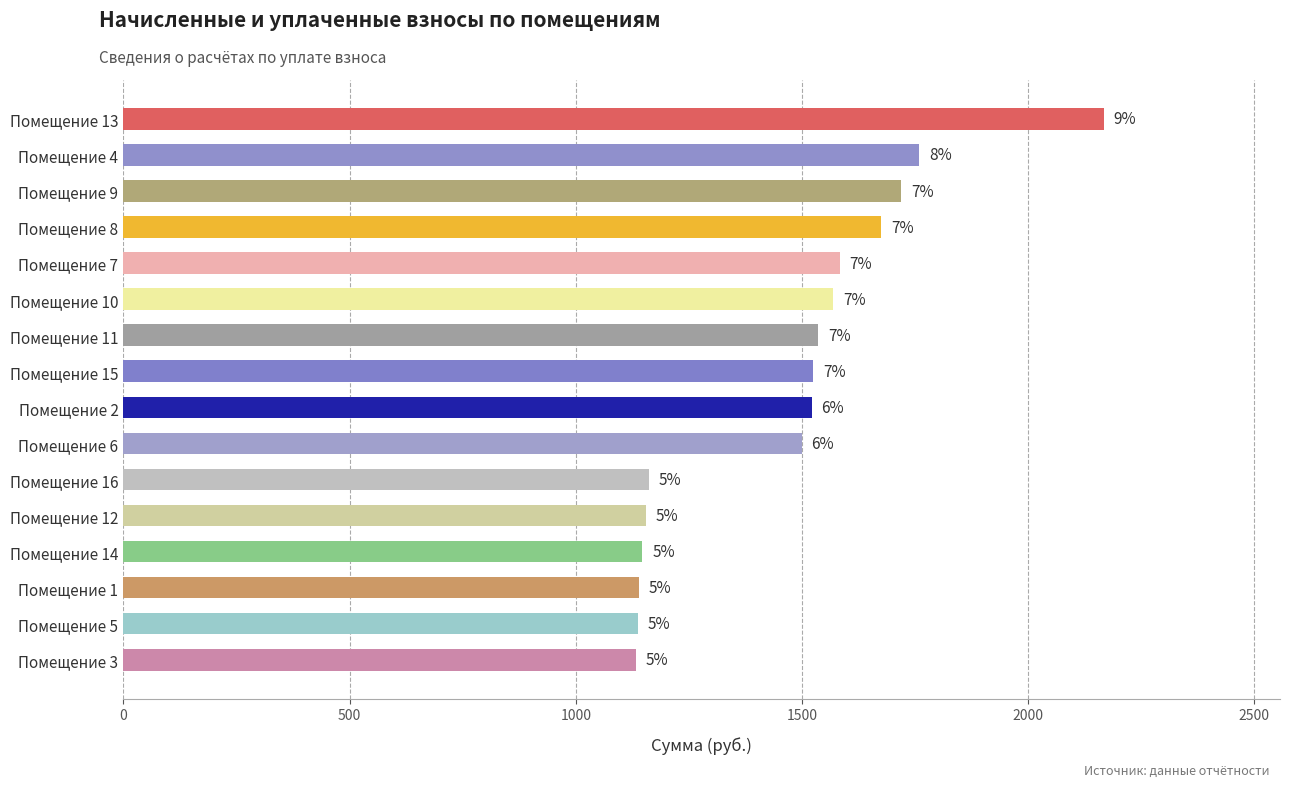

Are the bars grouped side by side (vs. stacked)?

No